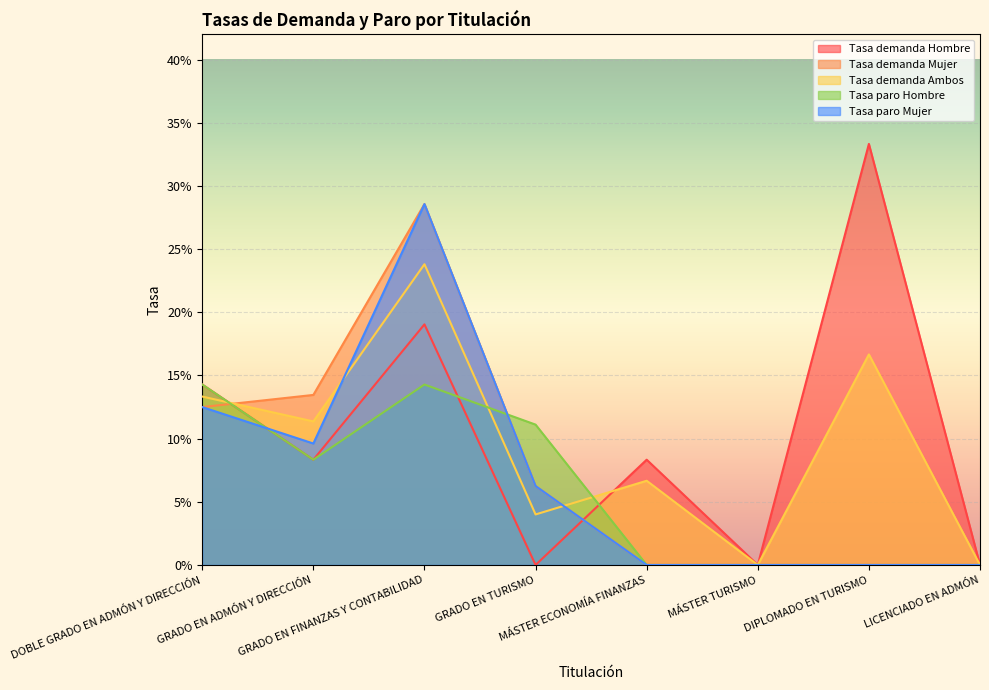

Which series has the largest total across all categories?

Tasa demanda Hombre